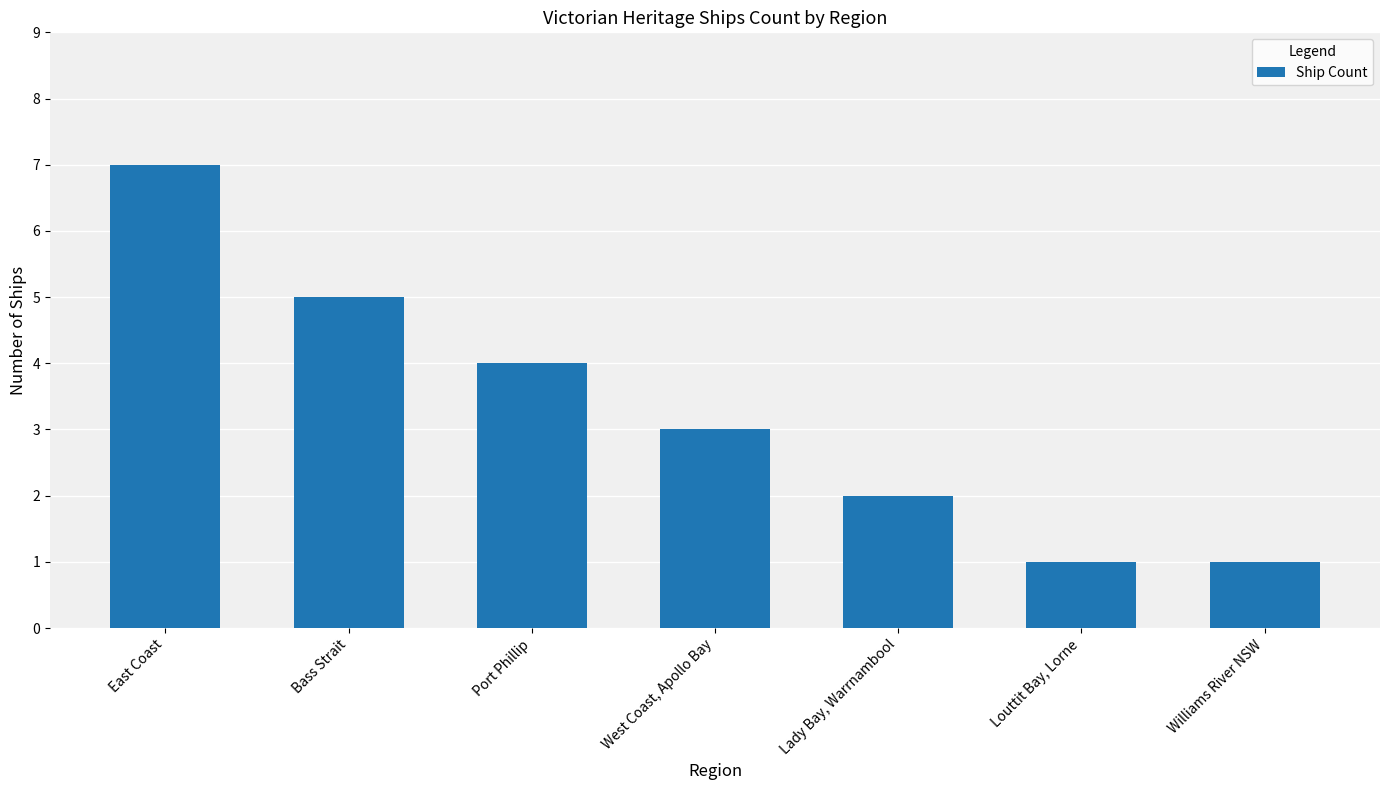

Count the values in the range 1 to 5.

6